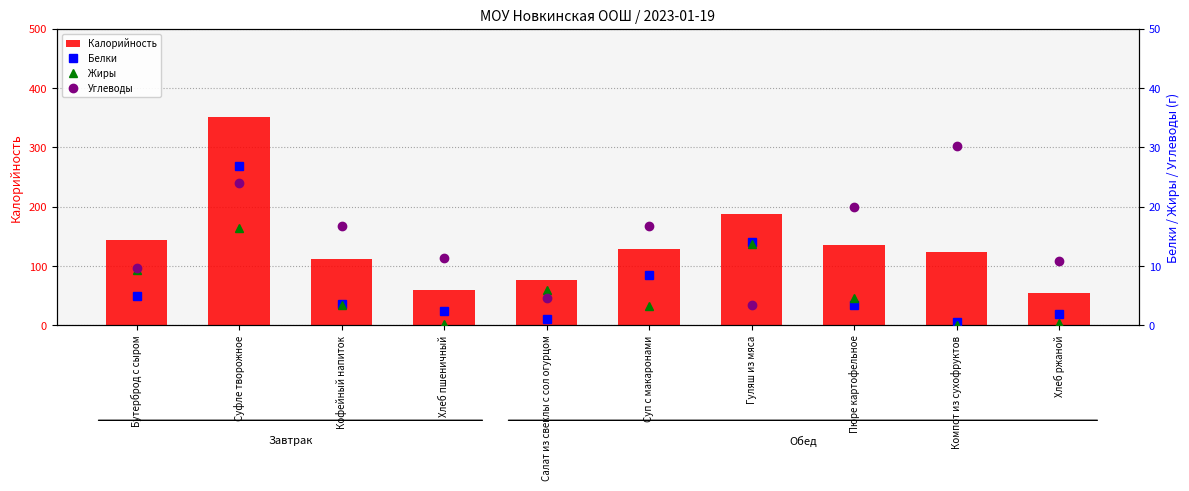

Reading left to right, extract all data points from this chart.

Калорийность: Бутерброд с сыром=144.3	Суфле творожное=351.8	Кофейный напиток=111.8	Хлеб пшеничный=59.7	Салат из свеклы с сол огурцом=77.3	Суп с макаронами=129.6	Гуляш из мяса=188.4	Пюре картофельное=135.2	Компот из сухофруктов=123.1	Хлеб ржаной=54.3
Белки: Бутерброд с сыром=5.0	Суфле творожное=26.8	Кофейный напиток=3.6	Хлеб пшеничный=2.4	Салат из свеклы с сол огурцом=1.1	Суп с макаронами=8.6	Гуляш из мяса=14.1	Пюре картофельное=3.4	Компот из сухофруктов=0.6	Хлеб ржаной=2.0
Жиры: Бутерброд с сыром=9.4	Суфле творожное=16.4	Кофейный напиток=3.4	Хлеб пшеничный=0.3	Салат из свеклы с сол огурцом=6.0	Суп с макаронами=3.3	Гуляш из мяса=13.7	Пюре картофельное=4.6	Компот из сухофруктов=0.0	Хлеб ржаной=0.4
Углеводы: Бутерброд с сыром=9.7	Суфле творожное=24.1	Кофейный напиток=16.8	Хлеб пшеничный=11.4	Салат из свеклы с сол огурцом=4.6	Суп с макаронами=16.7	Гуляш из мяса=3.5	Пюре картофельное=20.0	Компот из сухофруктов=30.2	Хлеб ржаной=10.8